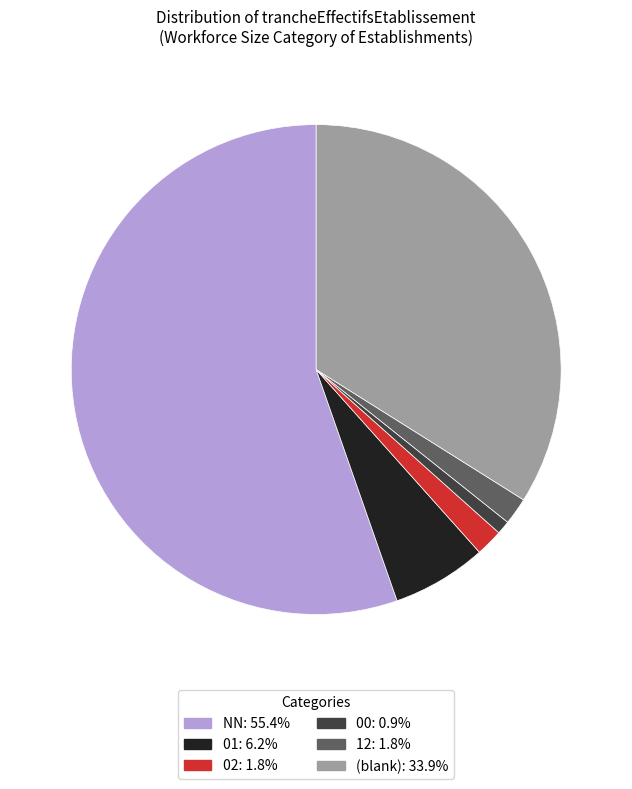

Does any single category account for the majority?

Yes